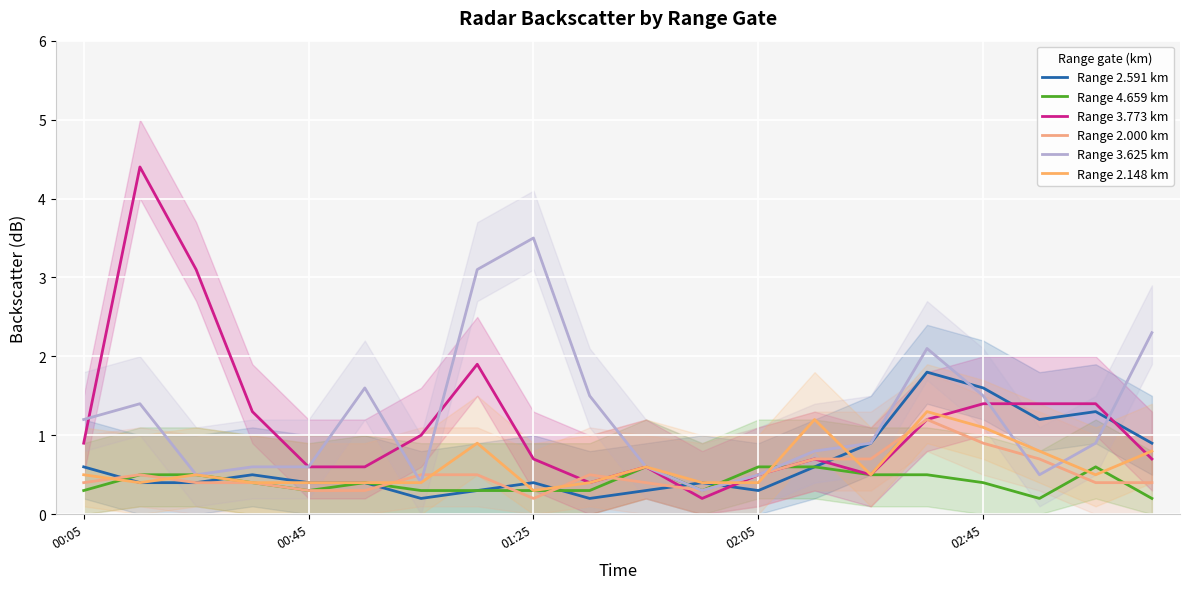

At how many categories does at least one series exceed 0?

20